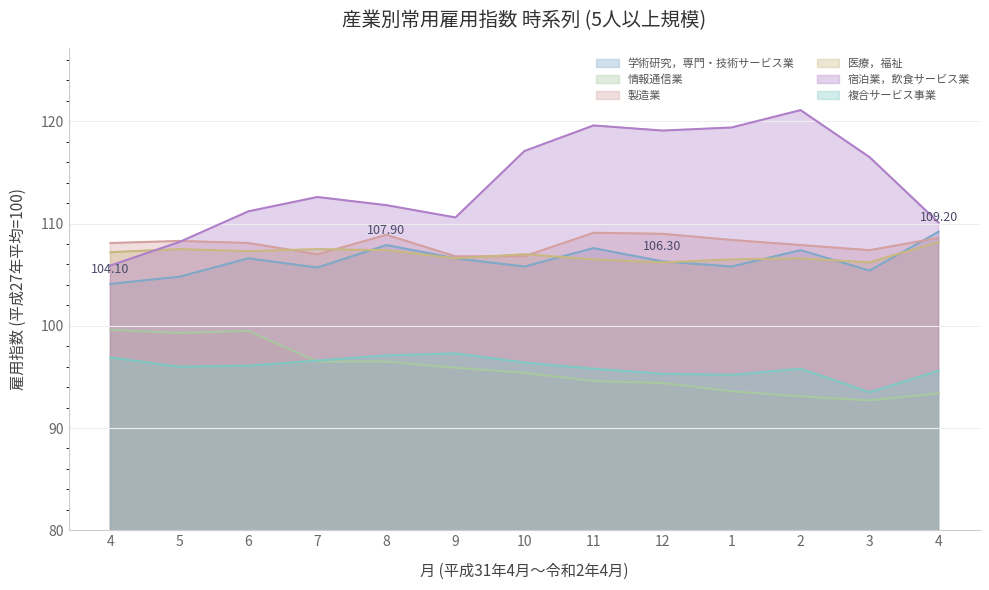

At which category does 宿泊業，飲食サービス業 reach its first local peak?

7